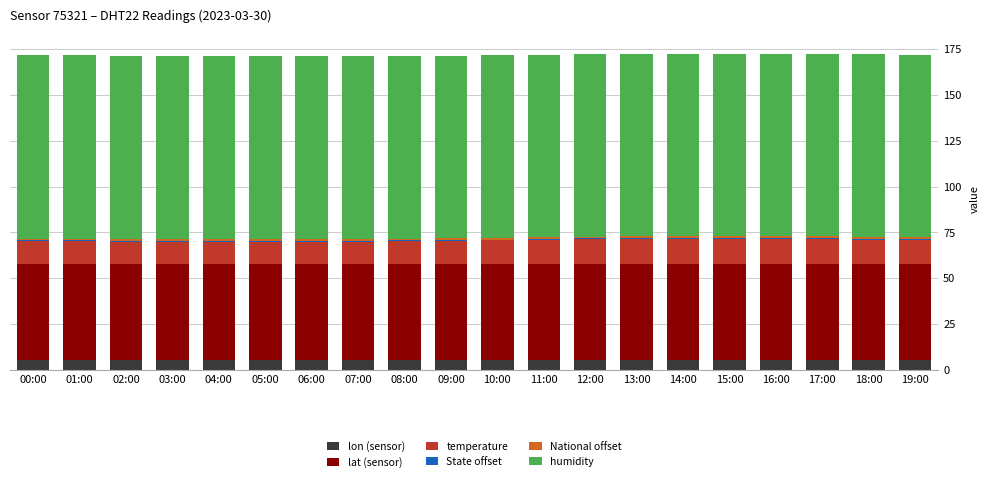

The lon (sensor) series shows 5.7 at 16:00. True or false?

True